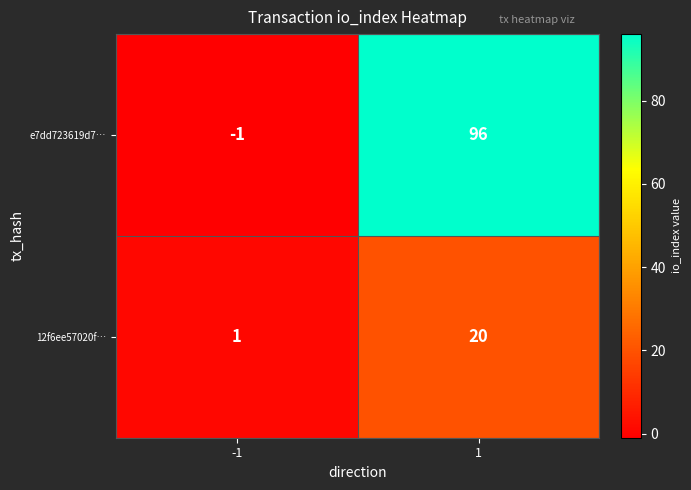

What is the sum of all e7dd723619d7… values?

95